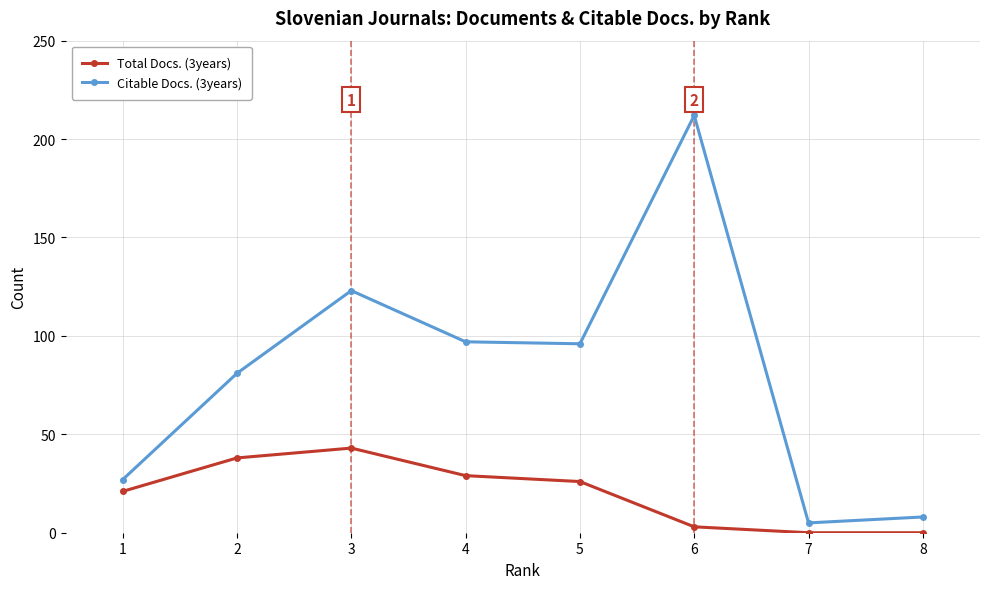

True or false: Total Docs. (3years) has more than 2 points higher than both neighbors.

False